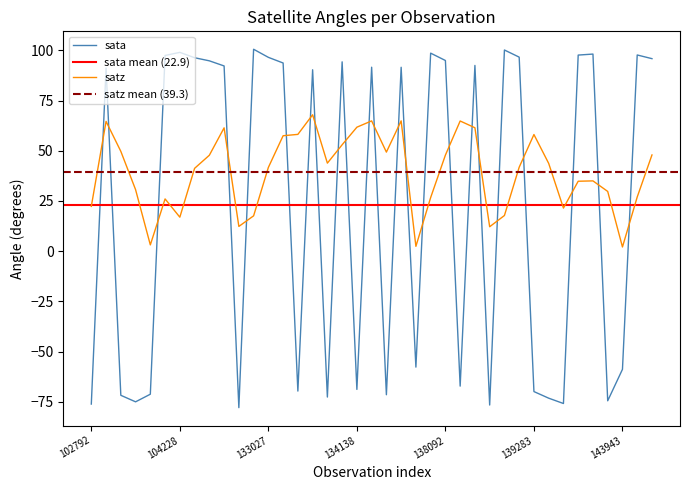

How many positive values does the sata series have?

22